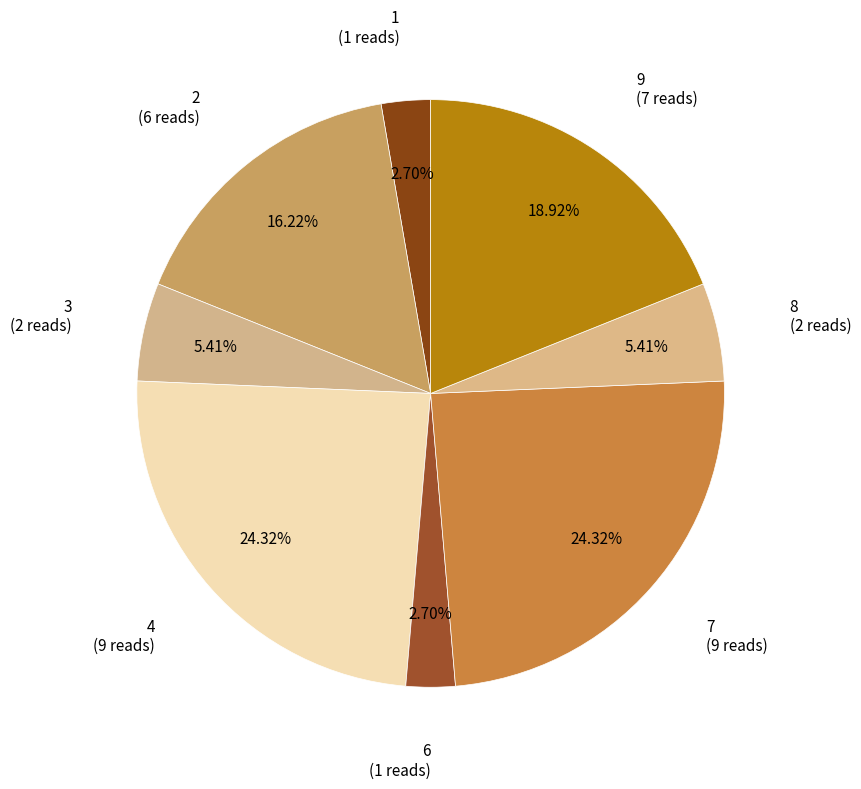

Between 2 (6 reads) and 3 (2 reads), which is larger?

2 (6 reads)